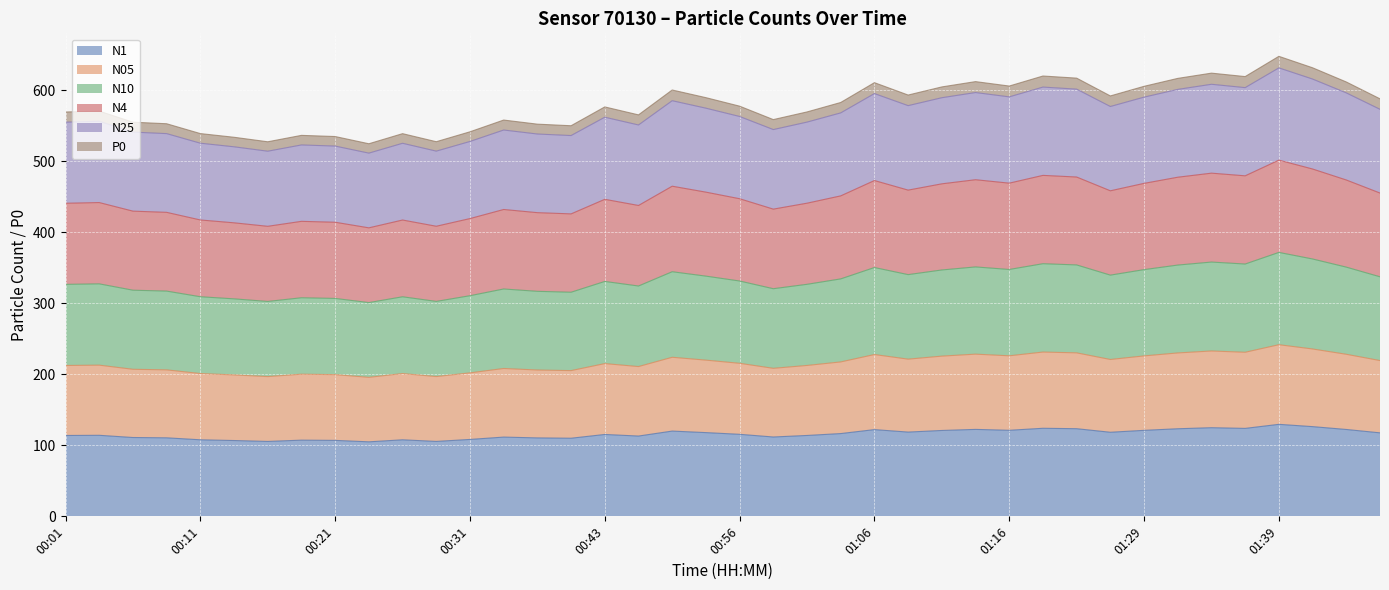

Which series has the largest range (max minus min)?

N4